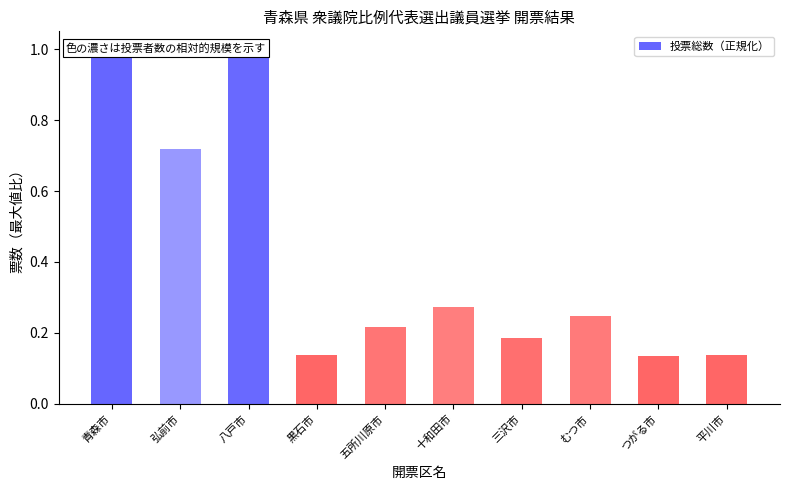

What is the label of the 9th bar from the right?

弘前市